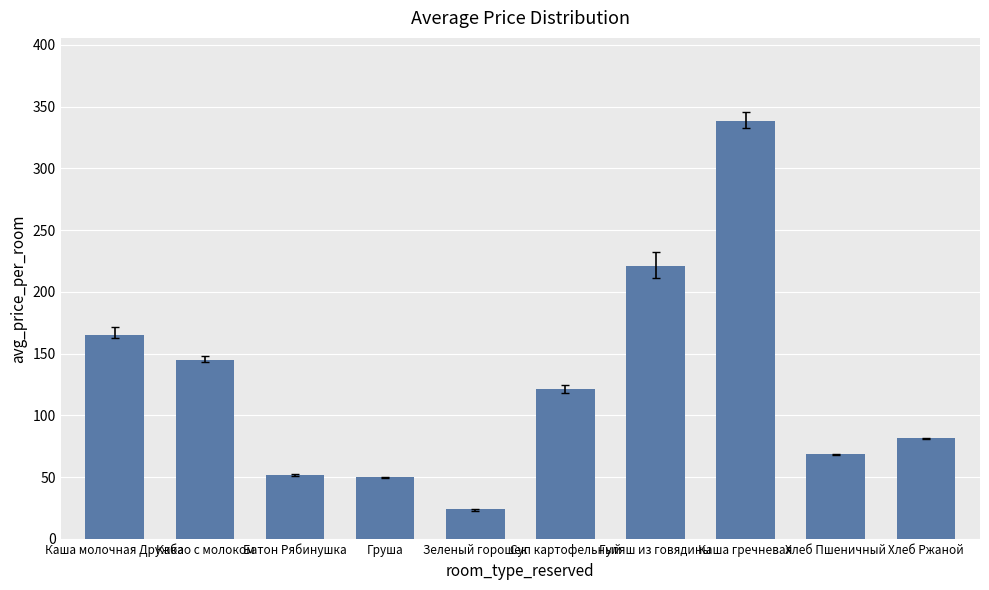

Read the value at Какао с молоком, to the nearest 50.

150